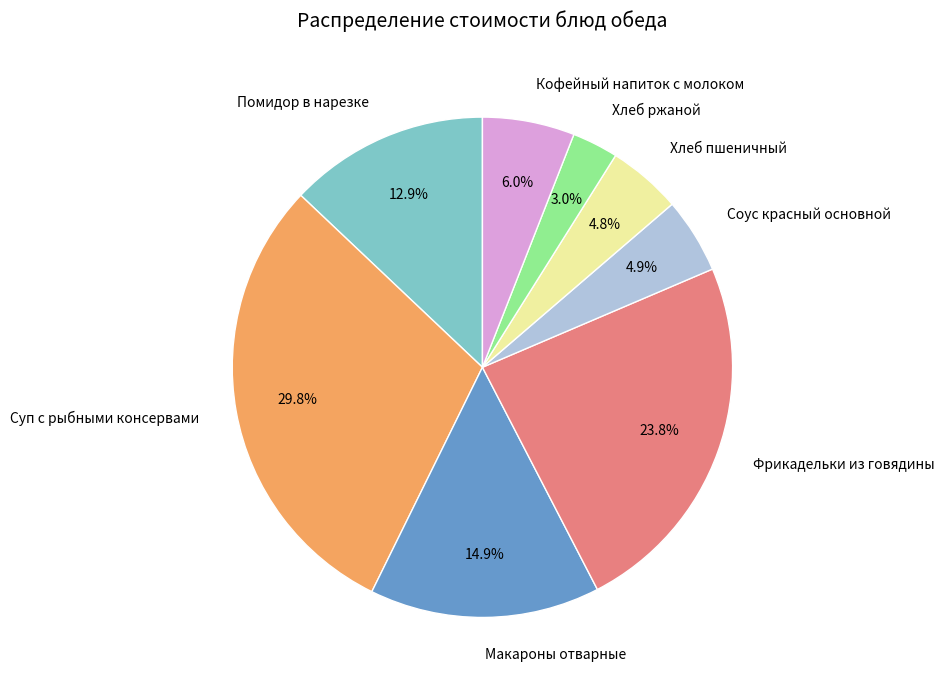

Does any single category account for the majority?

No